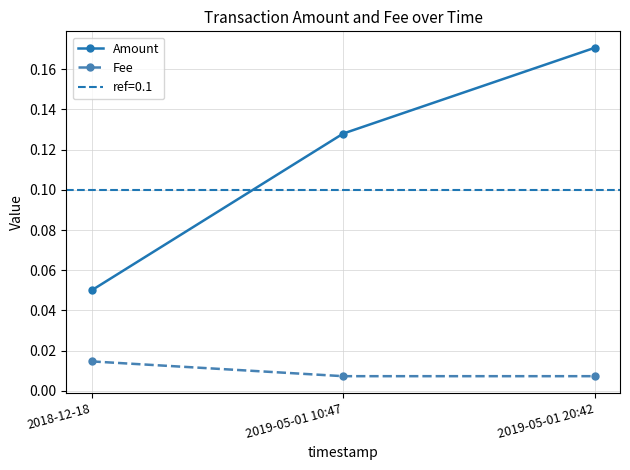

Which series has the largest total across all categories?

Amount